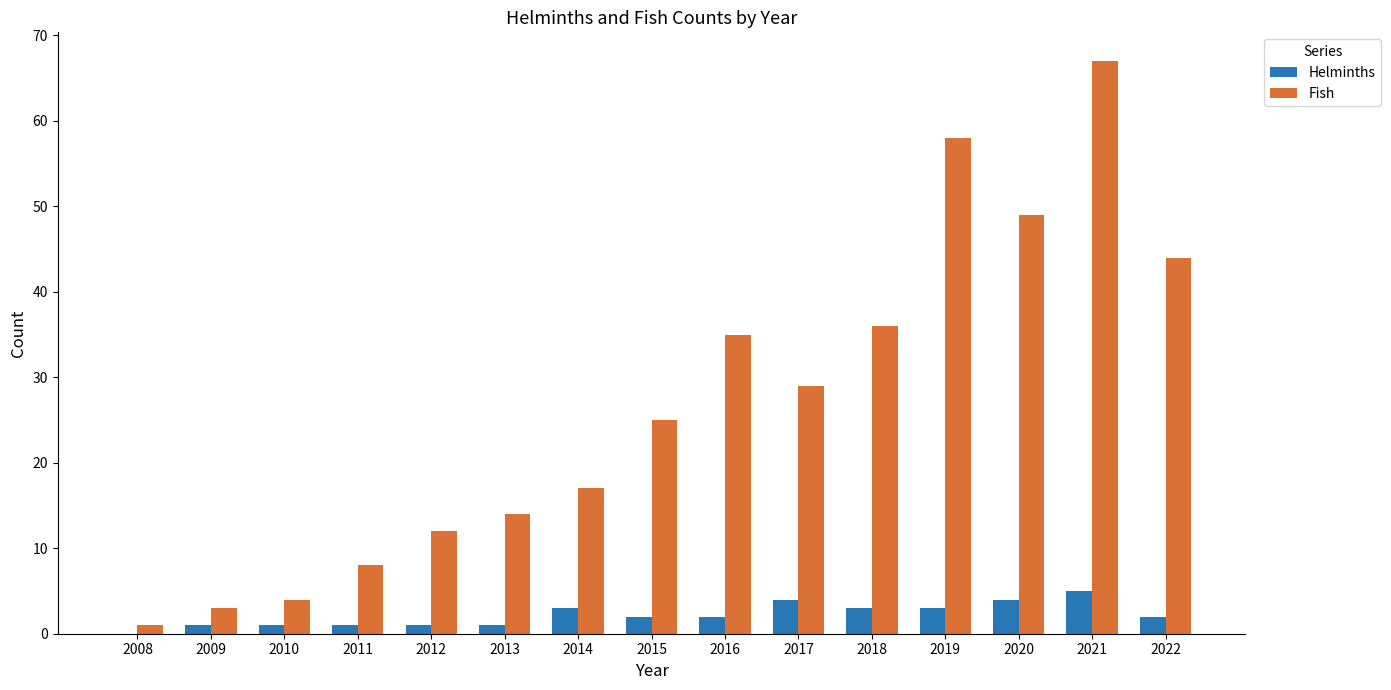

Between 2012 and 2022, which series saw the biggest shift?

Fish